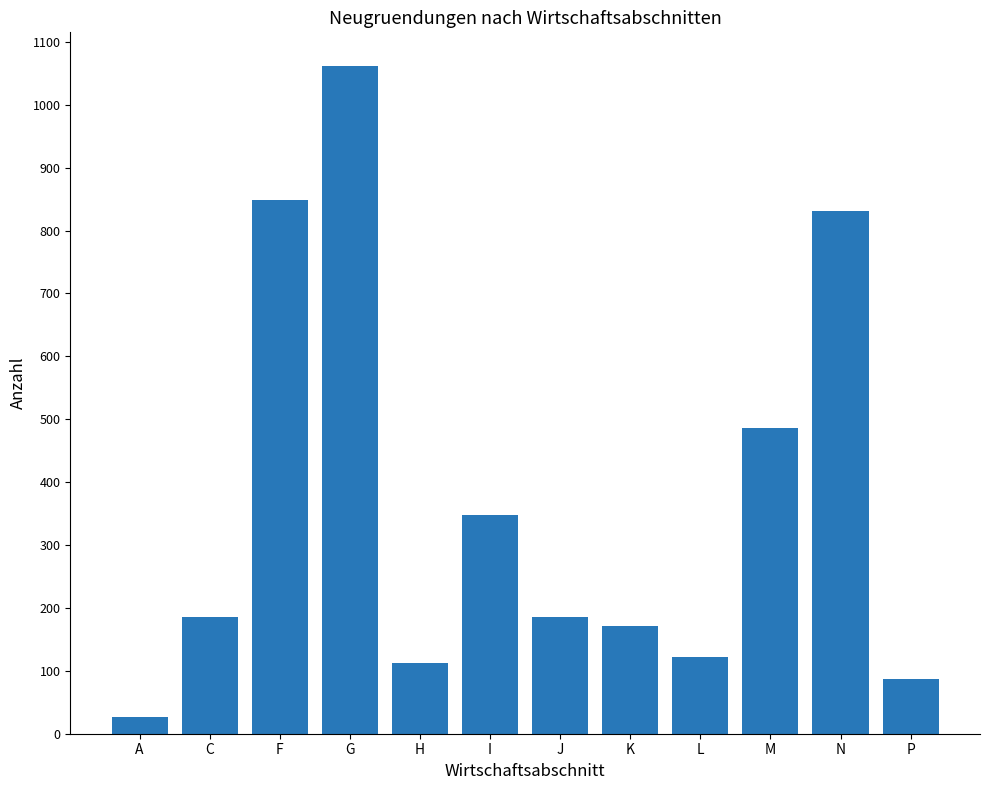

At which label is the value closest to 544?

M